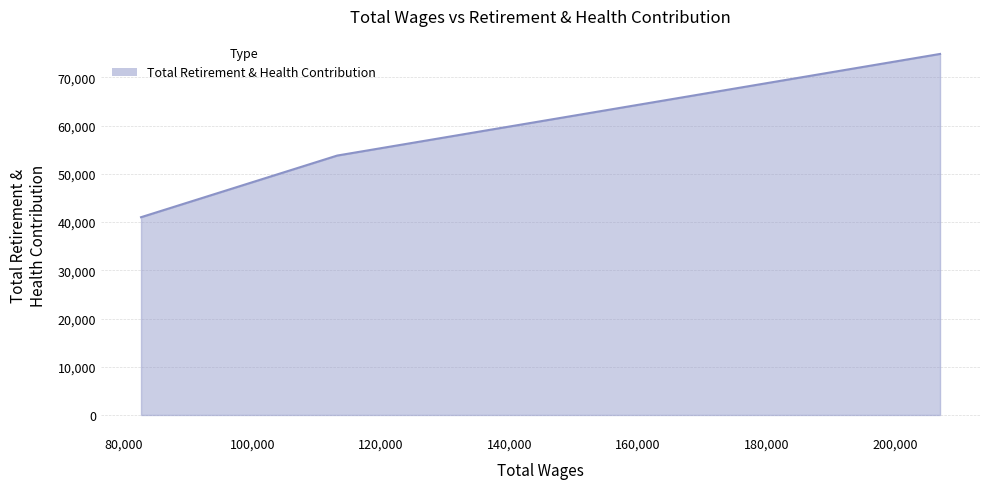

What is the difference between the maximum and minimum values?

33861